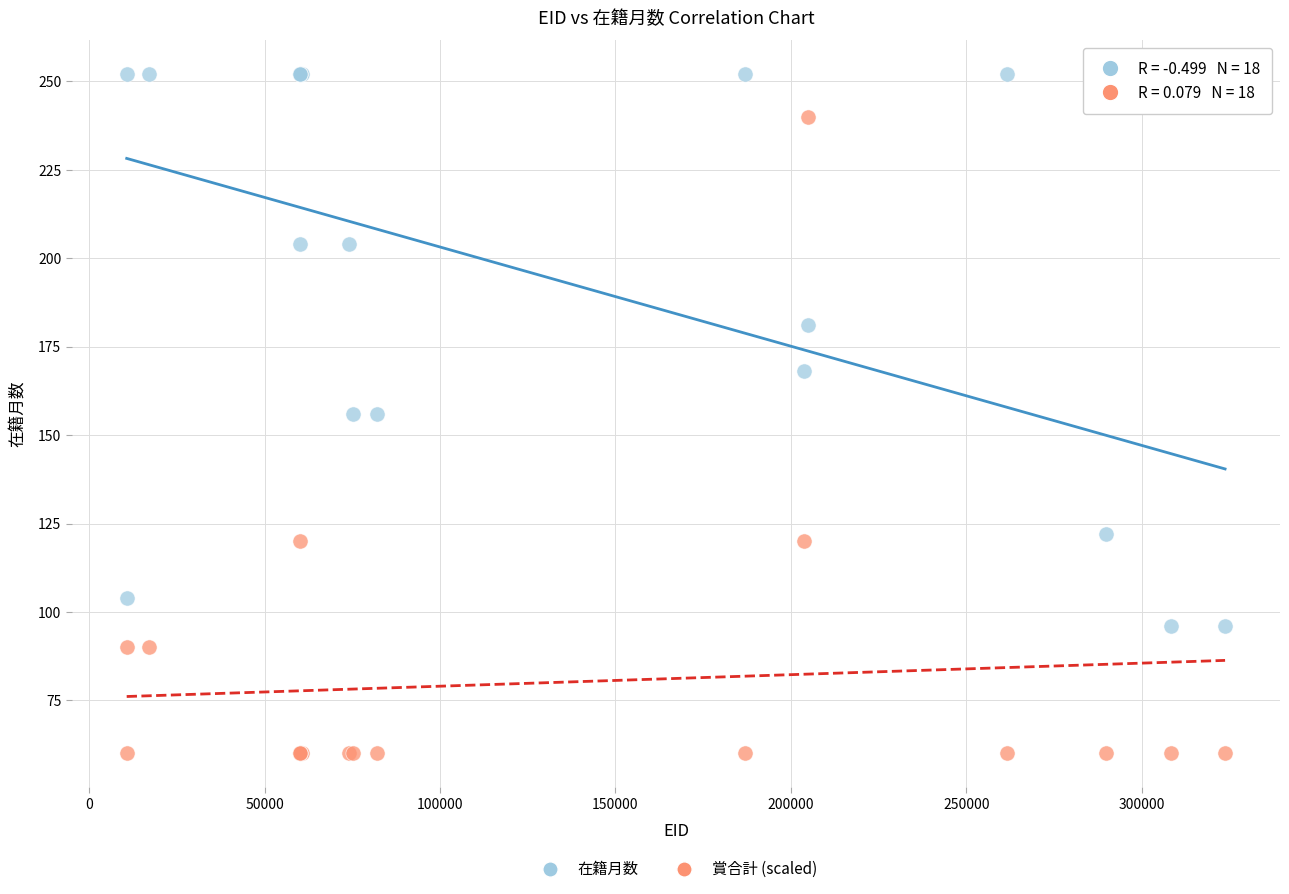

Which series has the widest spread of Y values?

賞合計 (scaled)